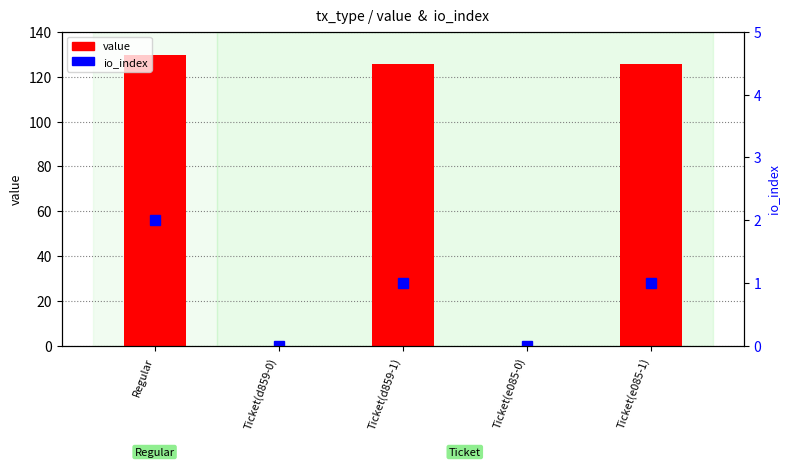

Between Ticket(e085-0) and Ticket(e085-1), which series saw the biggest shift?

value